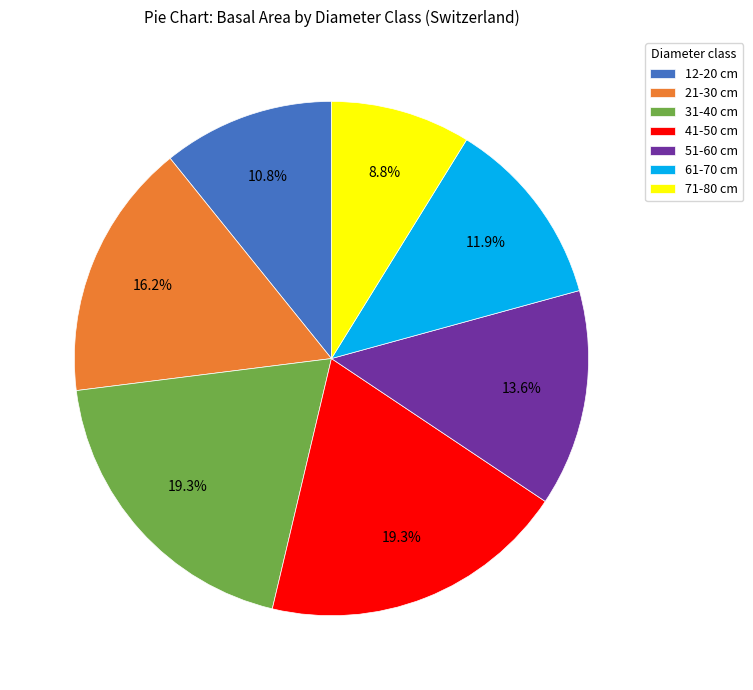

What is the total percentage of 61-70 cm and 12-20 cm?

22.7%